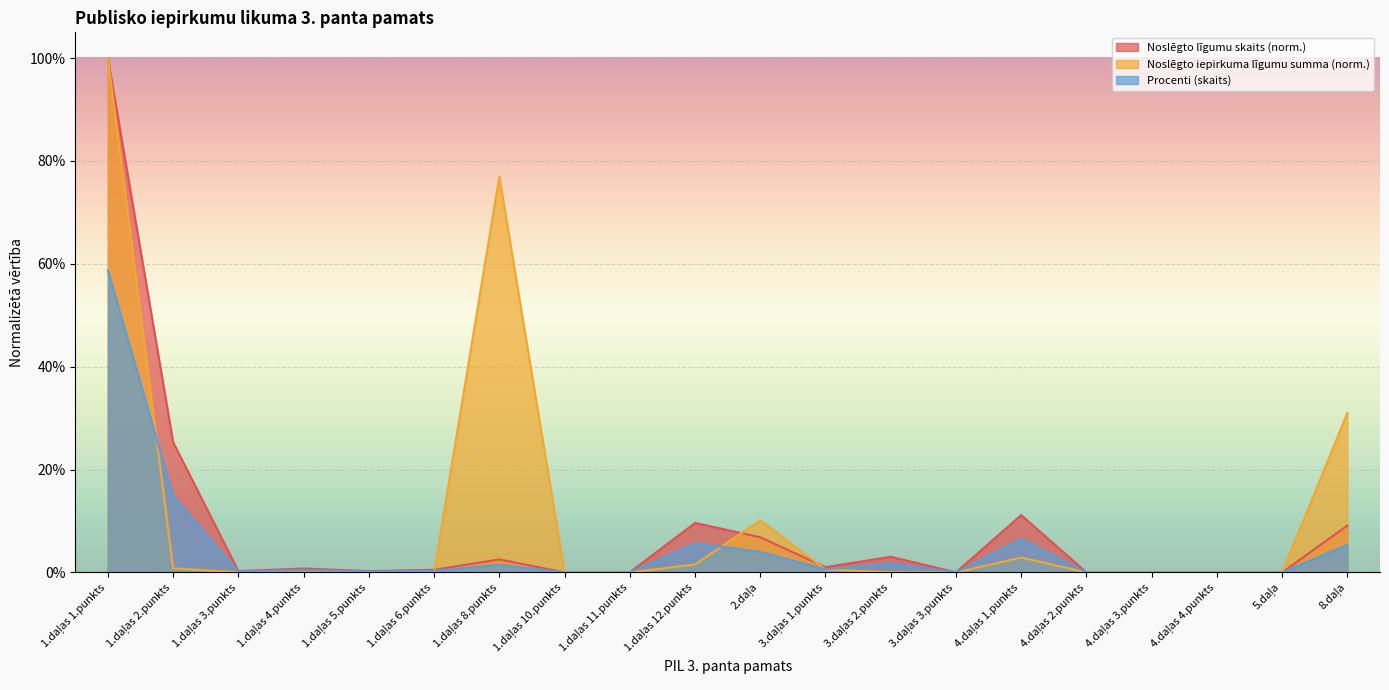

Which series changed the most between 1.daļas 8.punkts and 5.daļa?

Noslēgto iepirkuma līgumu summa (EUR)